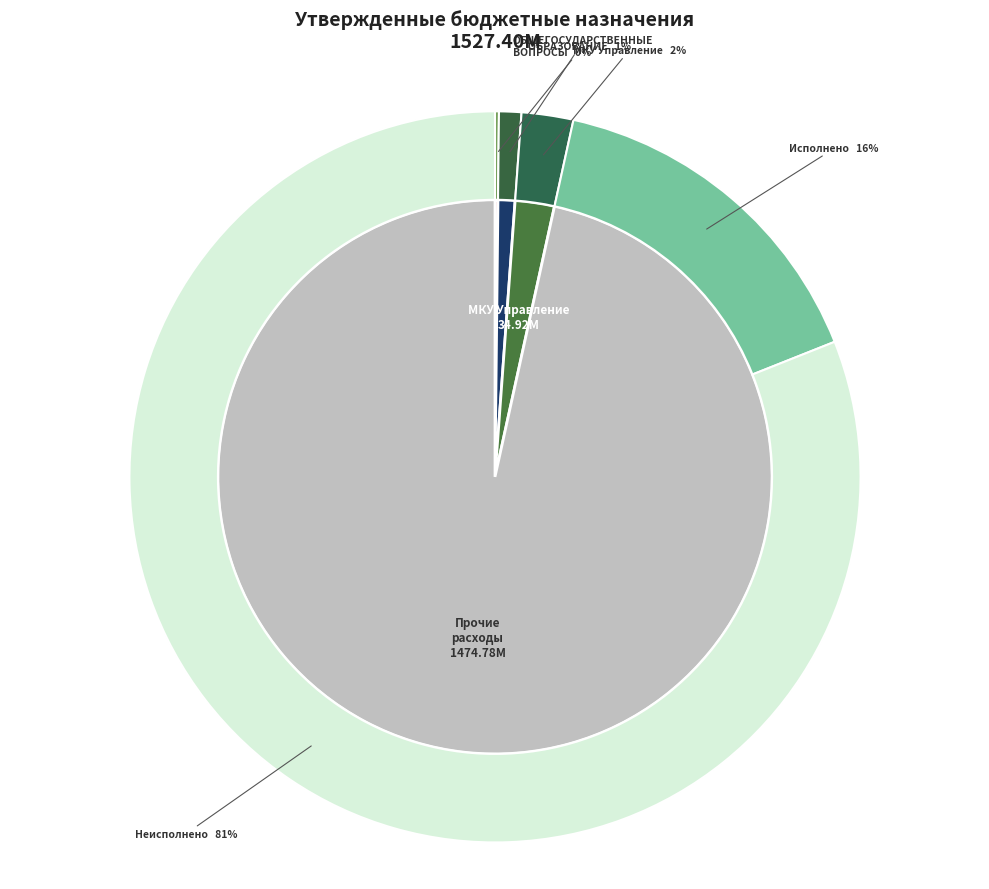

The ОБЩЕГОСУДАРСТВЕННЫЕ ВОПРОСЫ slice represents 11% of the pie. True or false?

False